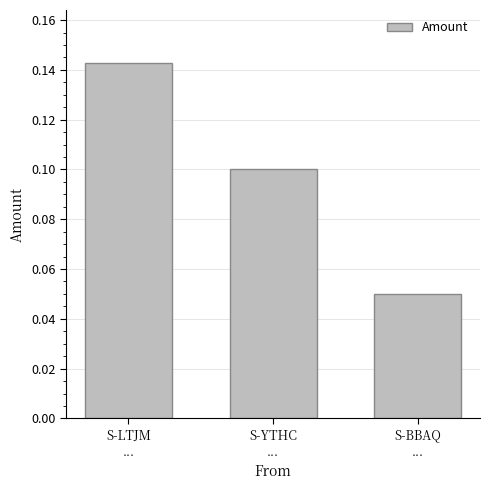

What is the sum of all values?

0.3